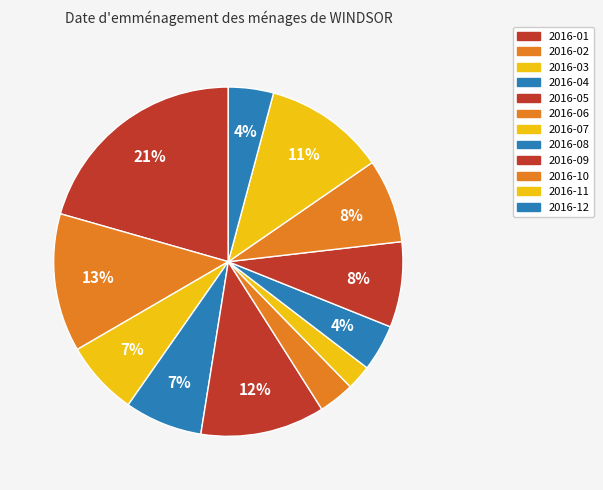

Count the number of slices in the pie.

12